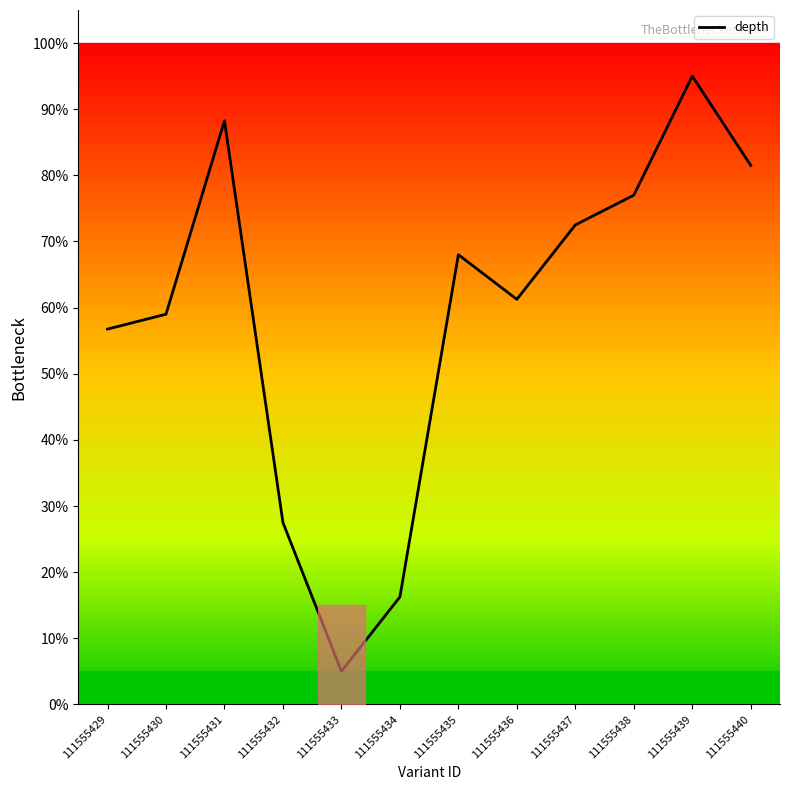

List the labels in order of value, smallest first.

111555433, 111555434, 111555432, 111555429, 111555430, 111555436, 111555435, 111555437, 111555438, 111555440, 111555431, 111555439